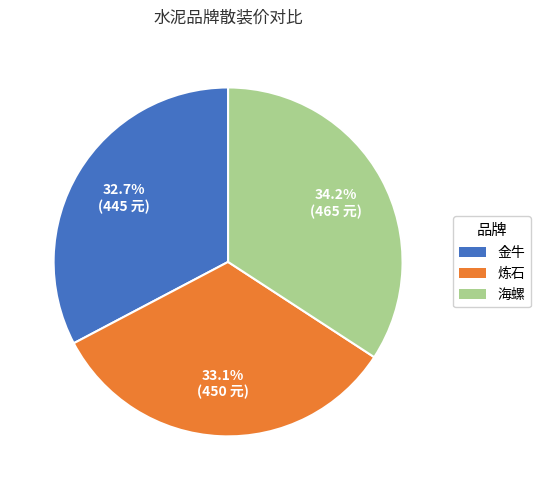

Is the sum of 海螺 and 金牛 greater than half?

Yes